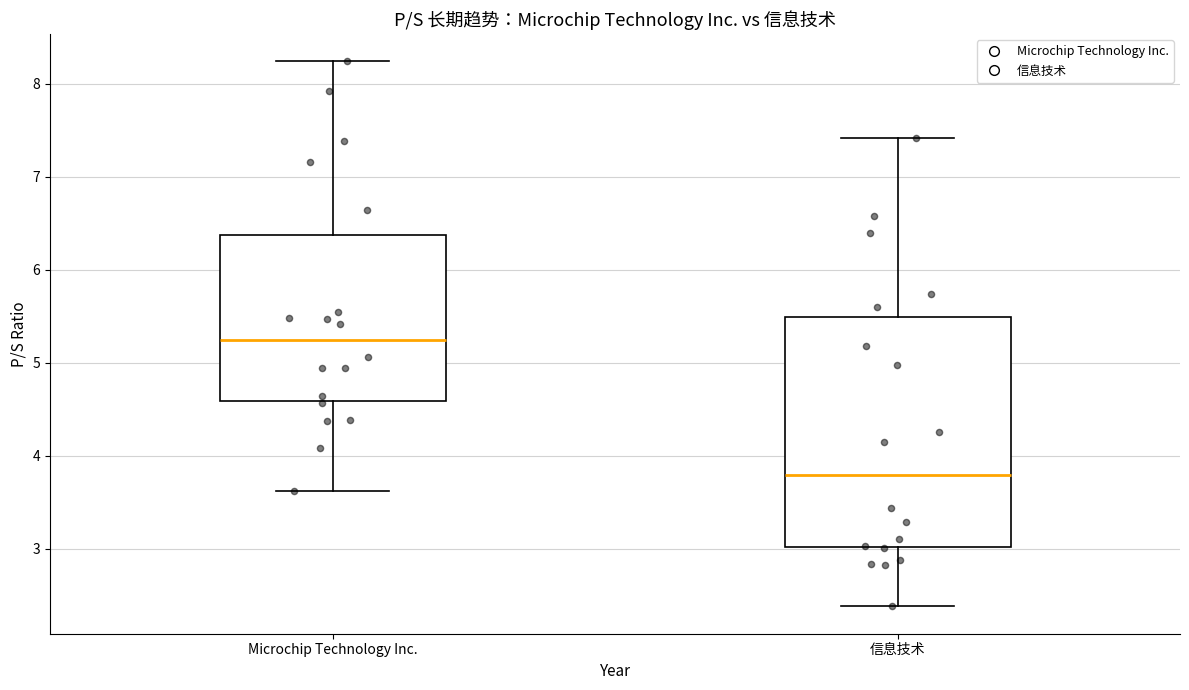

Which box has the highest median line?

Microchip Technology Inc.